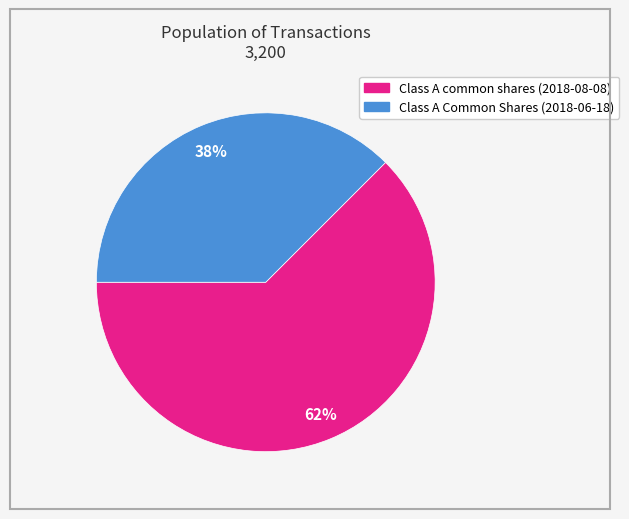

To the nearest percent, what portion does Class A common shares represent?

62%